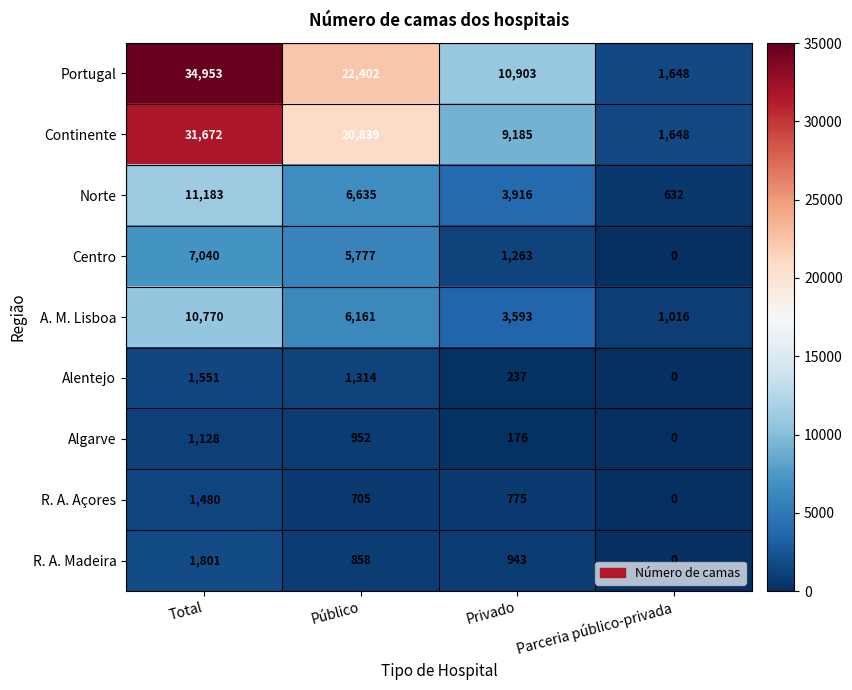

What is the spread (max minus min) of values at Parceria público-privada?

1648